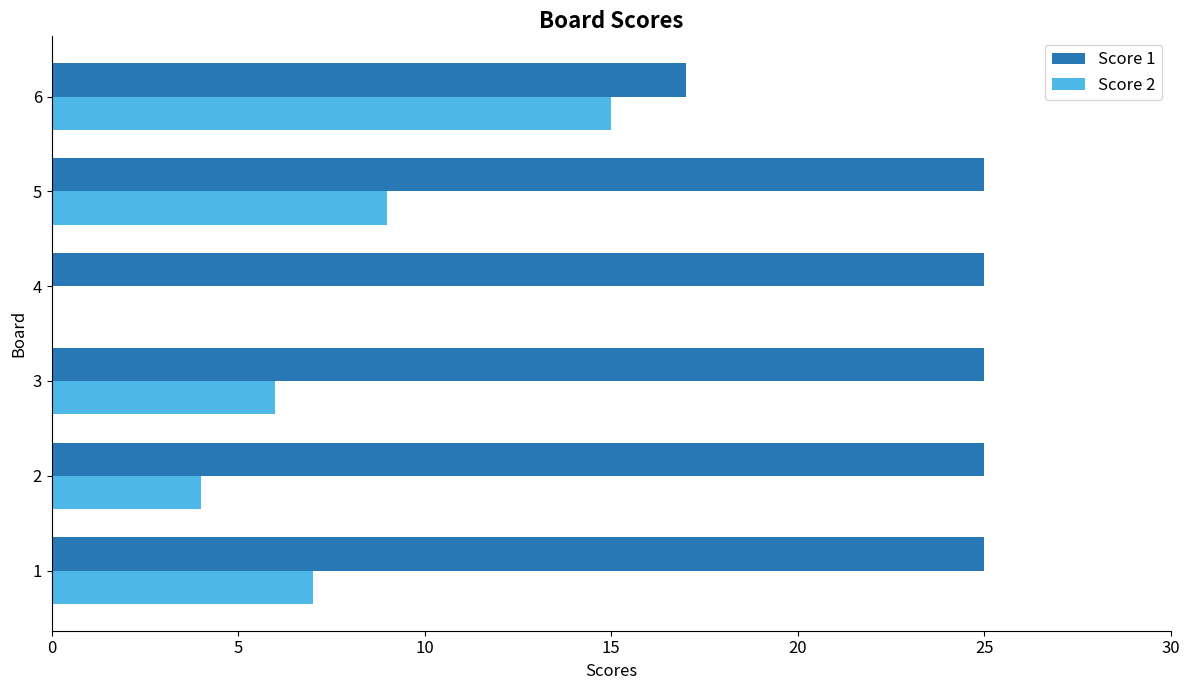

What is the approximate value of Score 1 at 1?

25